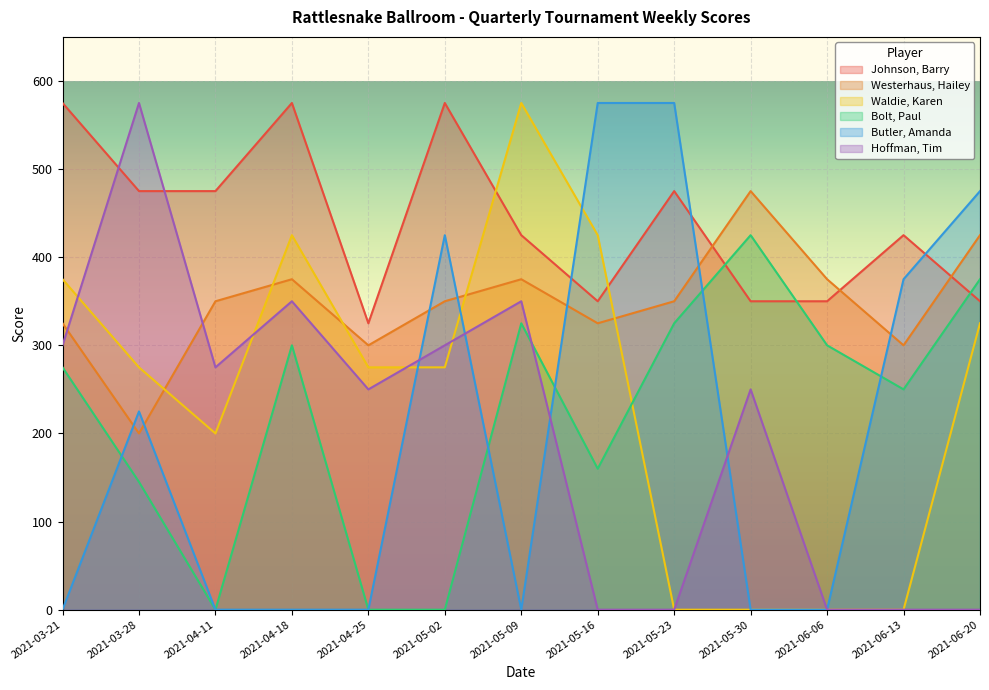

True or false: Johnson, Barry has more than 1 points higher than both neighbors.

True